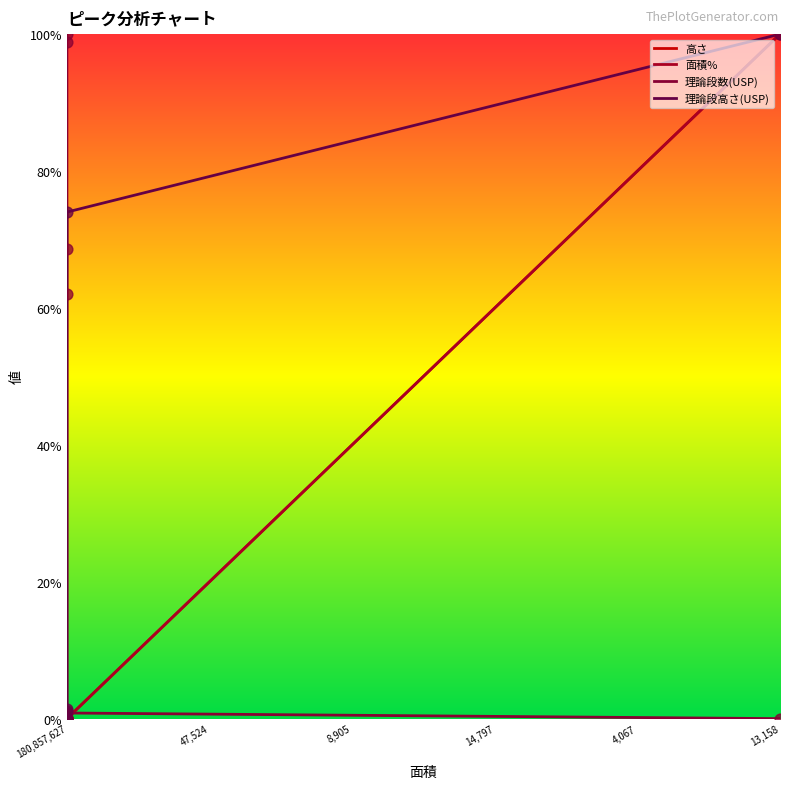

At which category is the sum across all series the highest?

13,158